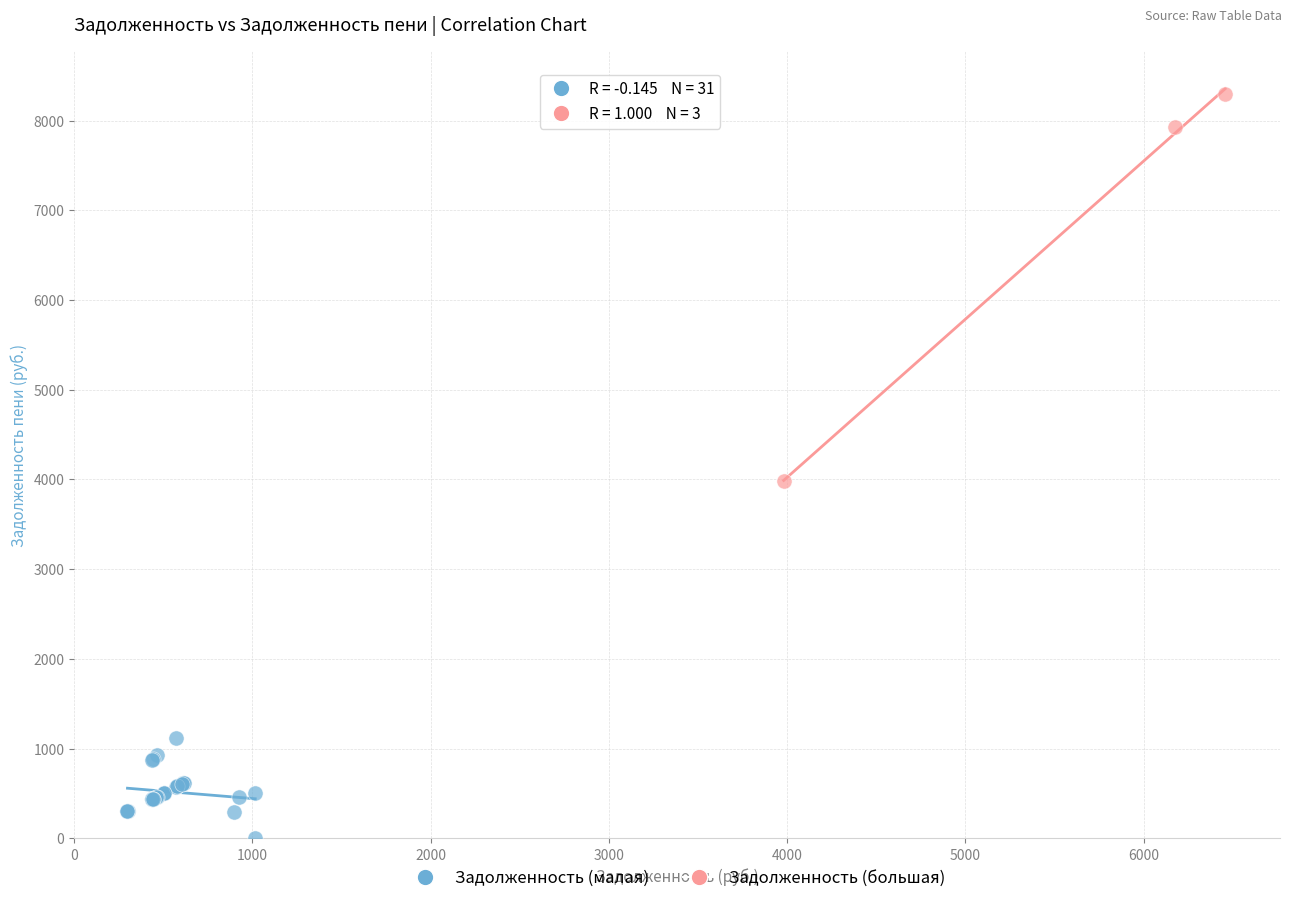

What are all the series names shown in the legend?

Задолженность (малая), Задолженность (большая)